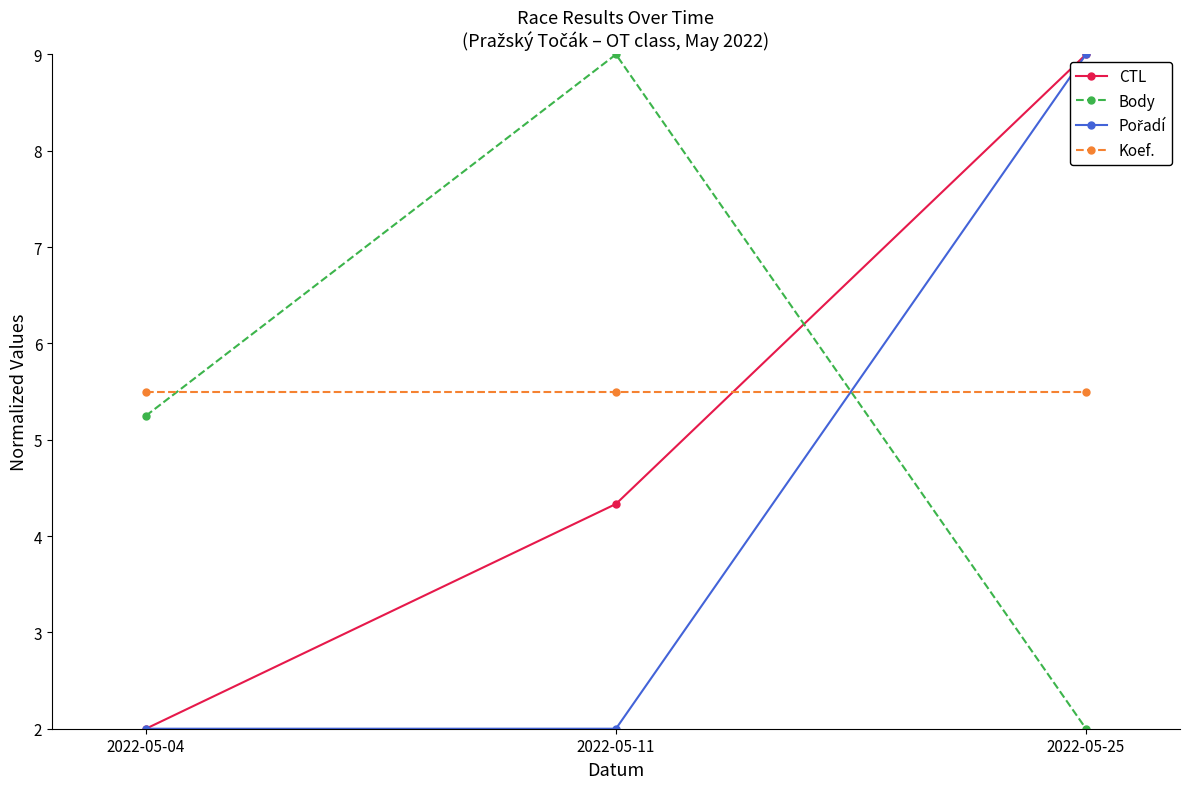

Does the chart have visible grid lines?

No